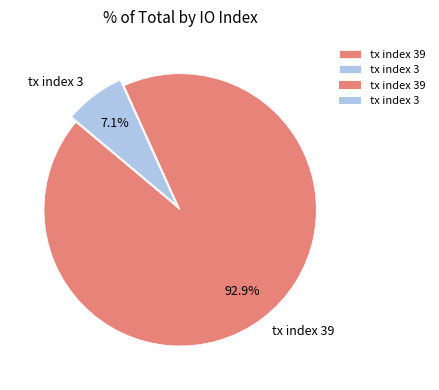

What percentage is the tx index 39 slice, to the nearest percent?

93%